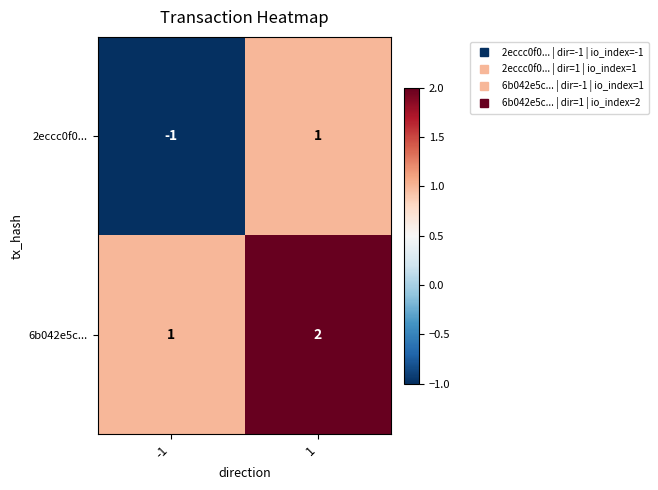

Which series has the largest total across all categories?

6b042e5c...